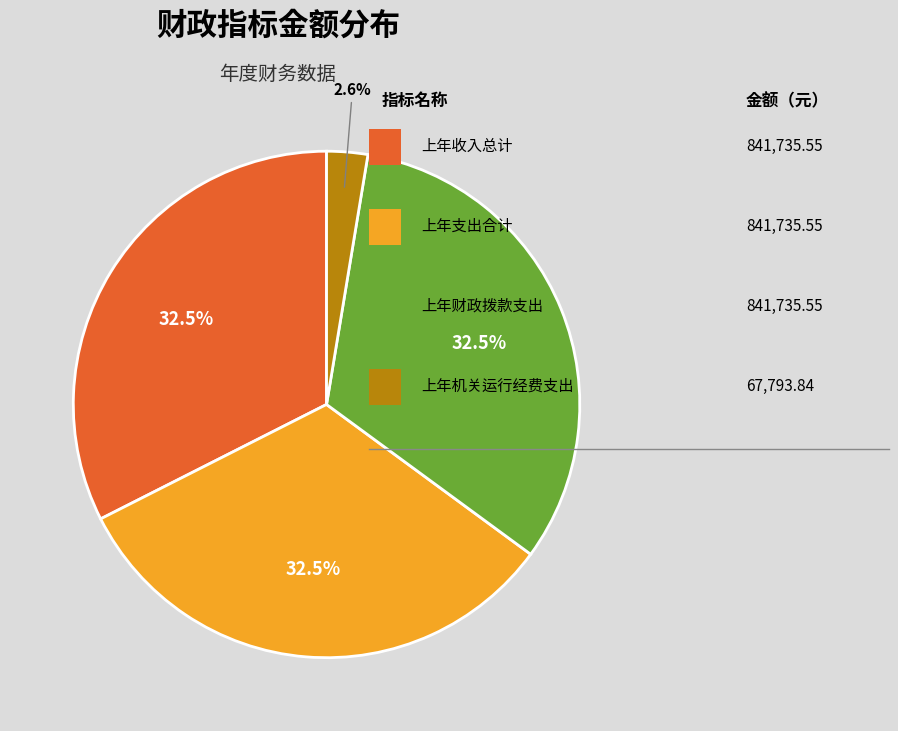

Is there a majority slice in this chart?

No